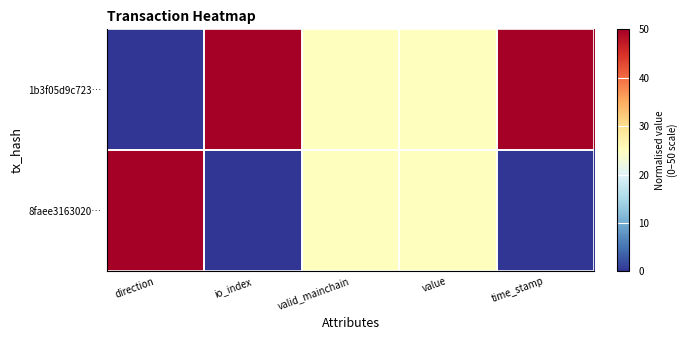

Reading right to left, extract all data points from this chart.

1b3f05d9c723…: time_stamp=50	value=25	valid_mainchain=25	io_index=50	direction=0
8faee3163020…: time_stamp=0	value=25	valid_mainchain=25	io_index=0	direction=50